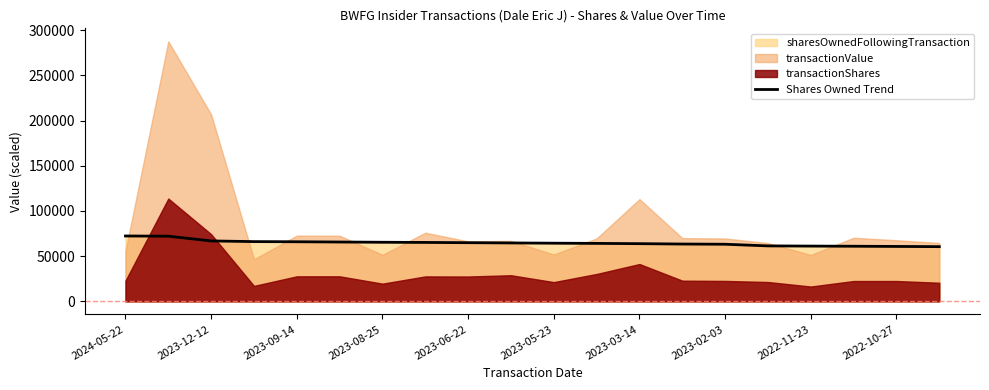

What is the maximum value for Shares Owned Trend?

72306